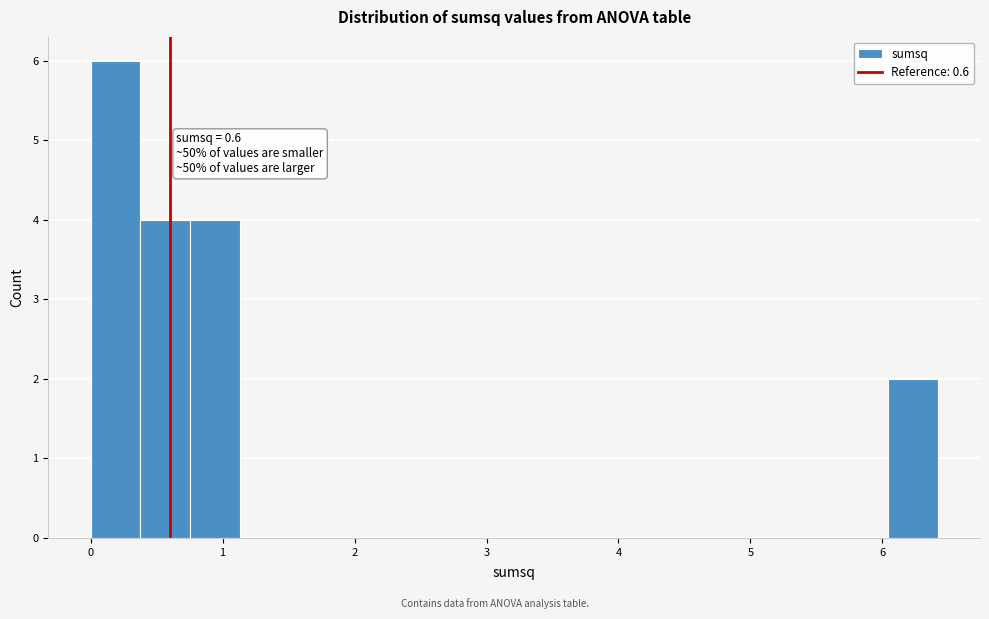

Read against the x-axis, roughly where is the centre of the tallest bar?

0.2